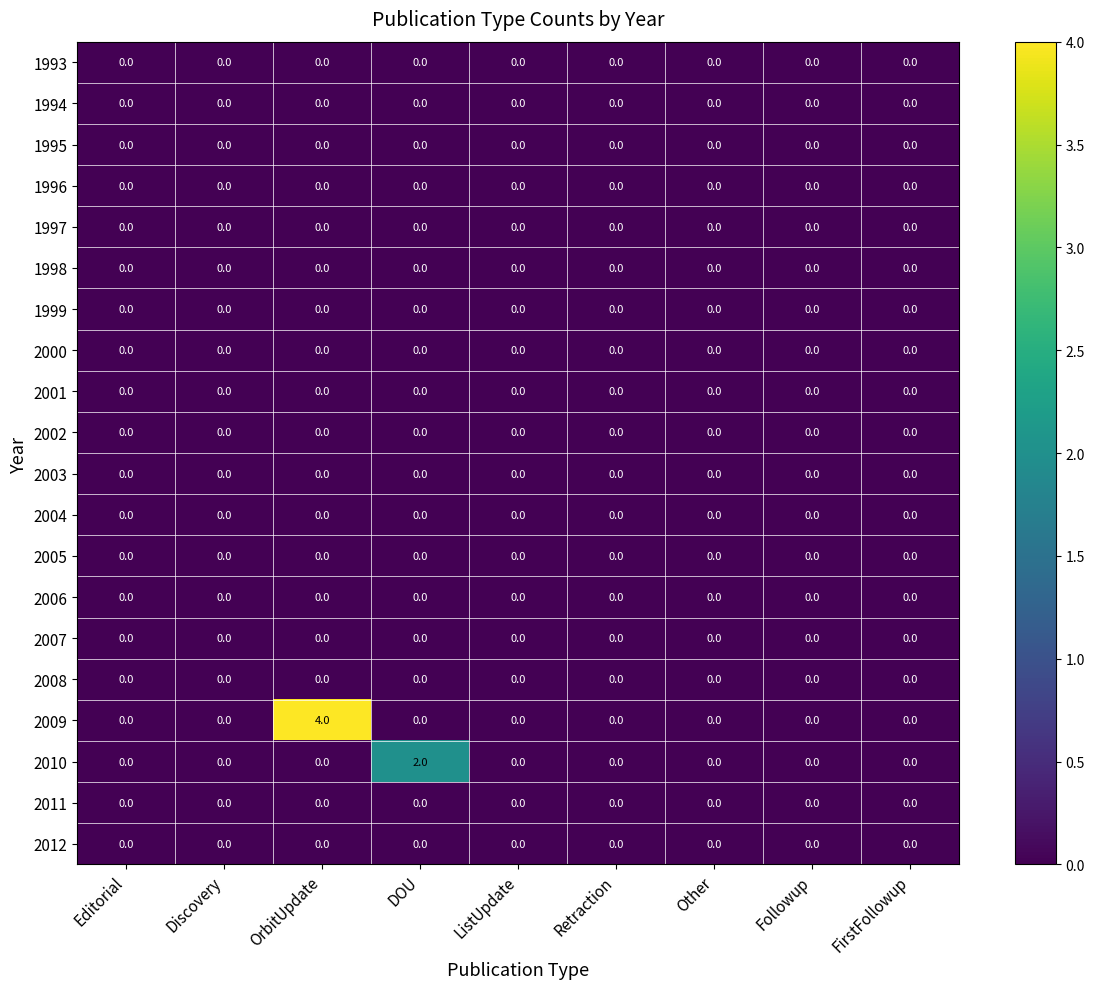

Which series has the widest spread of values?

2009